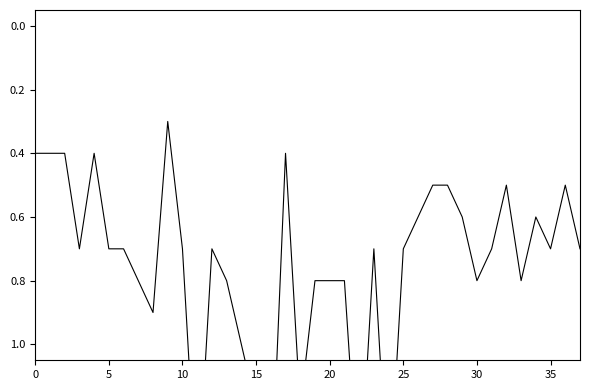

The 2.047 series shows 0.2 at 7. True or false?

False